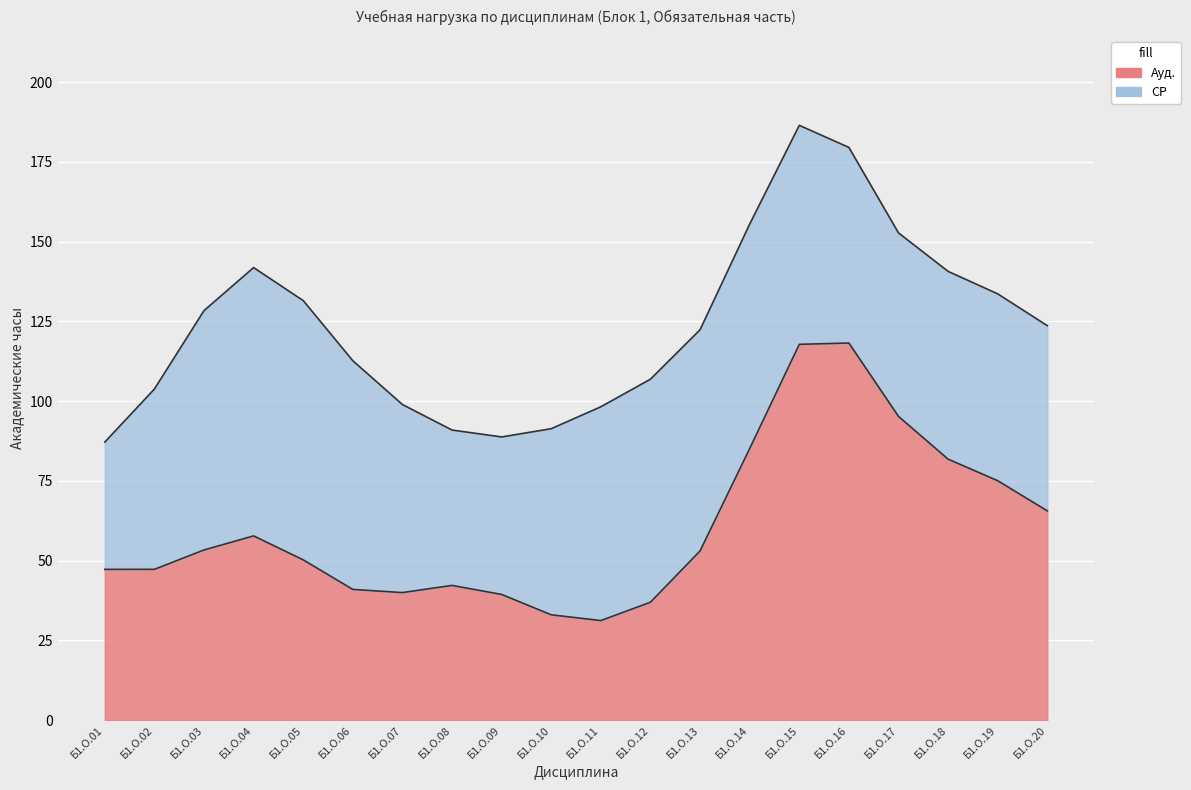

What is the value of the СР point at the 6th from the left?

73.0